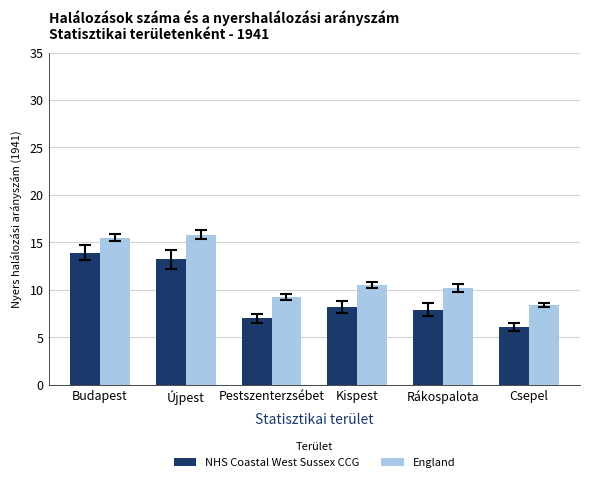

Reading left to right, list all the values displayed in this chart.

NHS Coastal West Sussex CCG: Budapest=13.9	Újpest=13.2	Pestszenterzsébet=7.0	Kispest=8.2	Rákospalota=7.9	Csepel=6.1
England: Budapest=15.5	Újpest=15.8	Pestszenterzsébet=9.2	Kispest=10.5	Rákospalota=10.2	Csepel=8.4